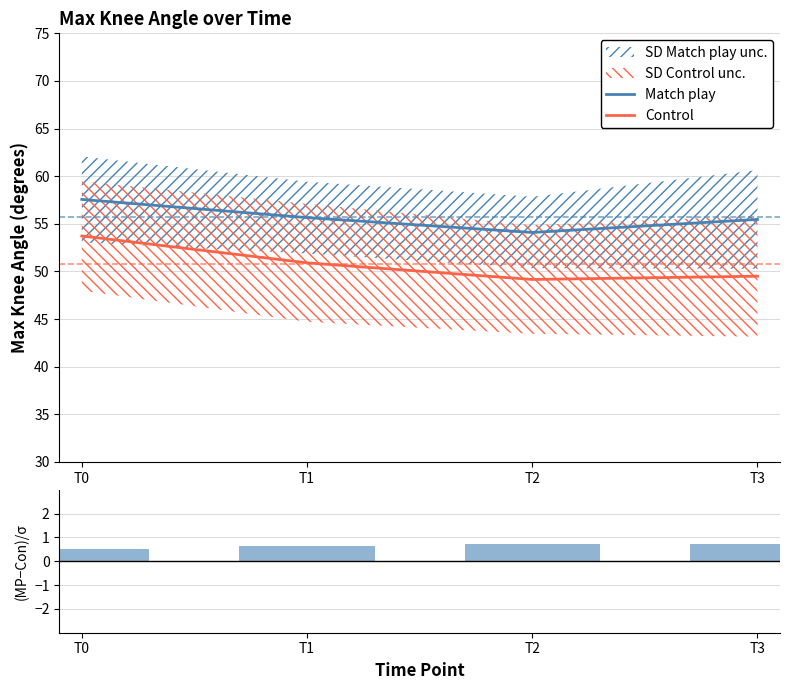

What is the difference between the second highest and minimum values in the (MP - Con) / σ series?

0.2